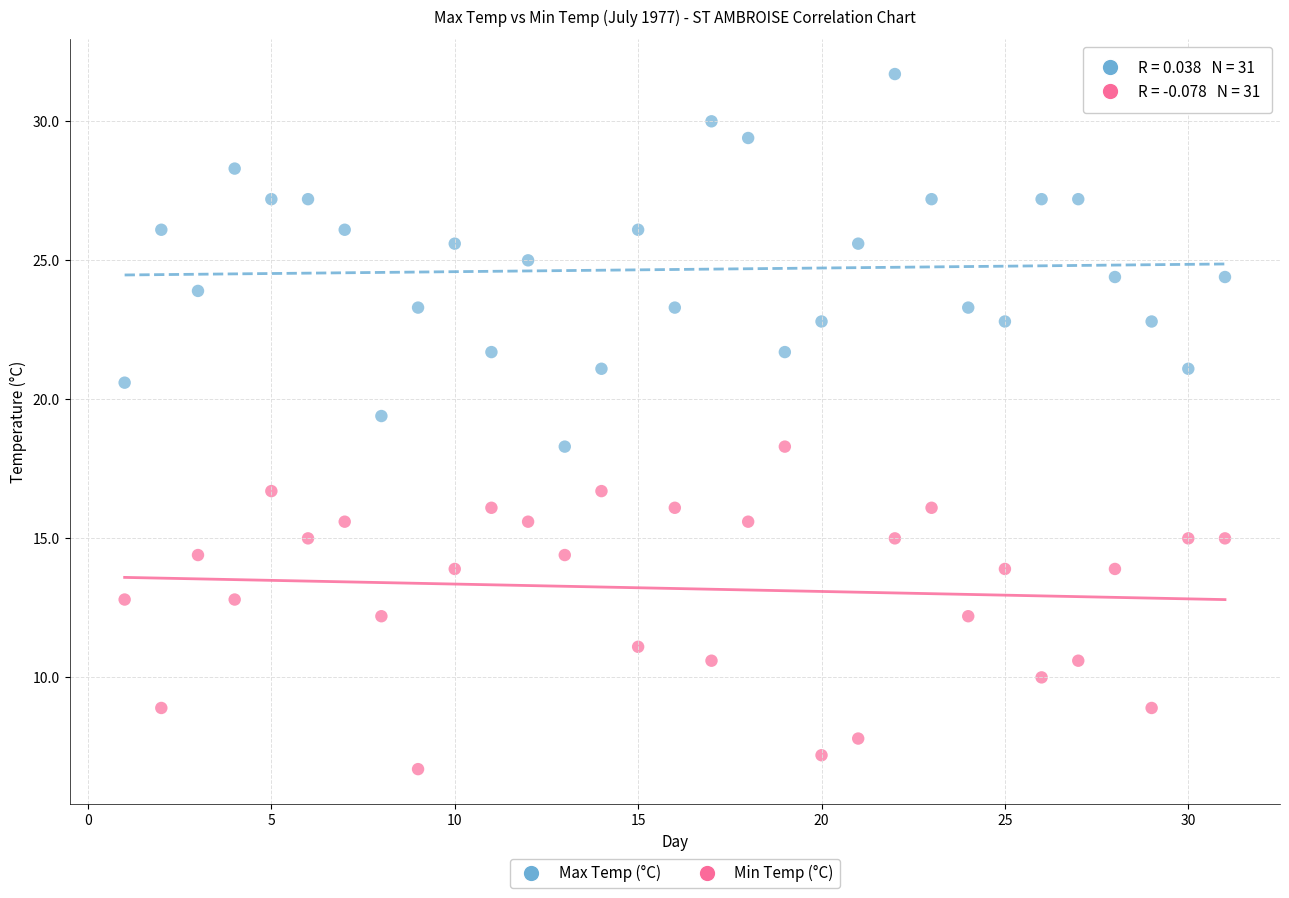

Which series reaches the minimum Y coordinate?

Min Temp (°C)